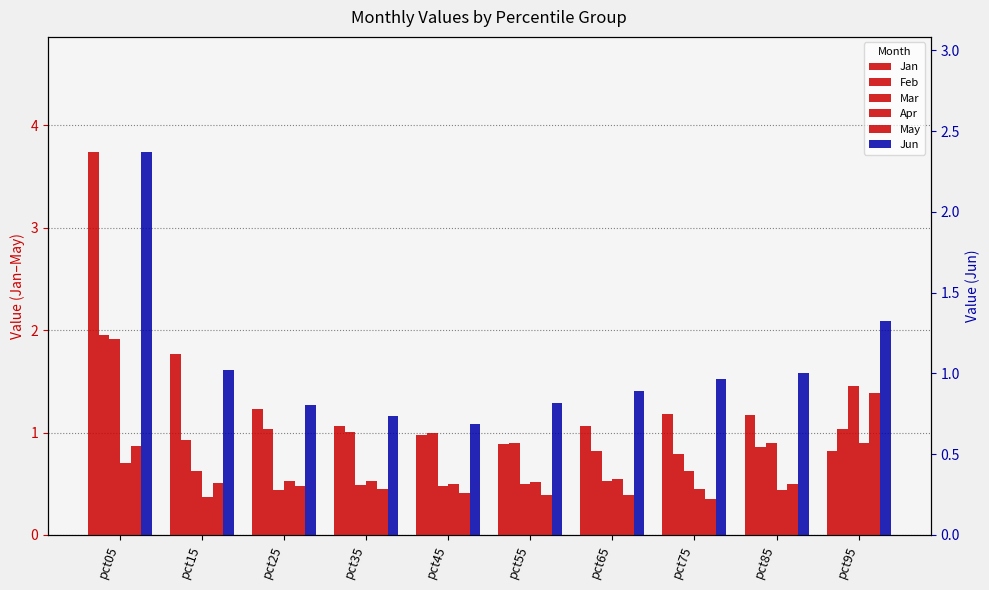

Where is Jun nearest to the value 1?

pct85